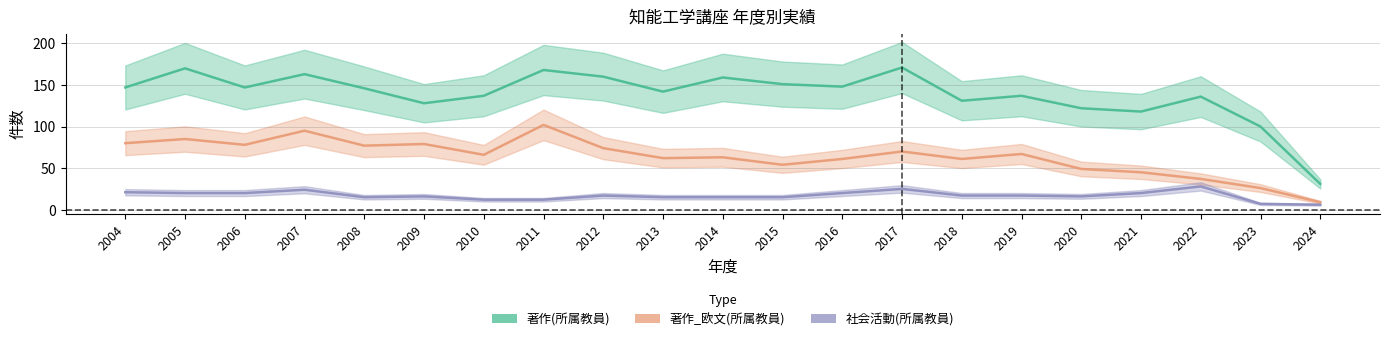

True or false: 社会活動(所属教員) and 著作_欧文(所属教員) cross at least once.

False